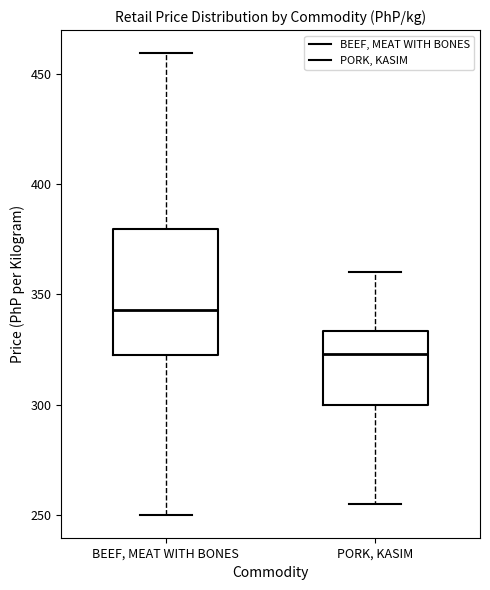

Reading left to right, read every box against the y-axis: the position of its median line, the range the box covers, and the ends of its whiskers. The values are not printed on the chart, so give them approximately, as read against the axis.

BEEF, MEAT WITH BONES: median 345, box 320 to 380, whiskers 250 to 460
PORK, KASIM: median 325, box 300 to 335, whiskers 255 to 360